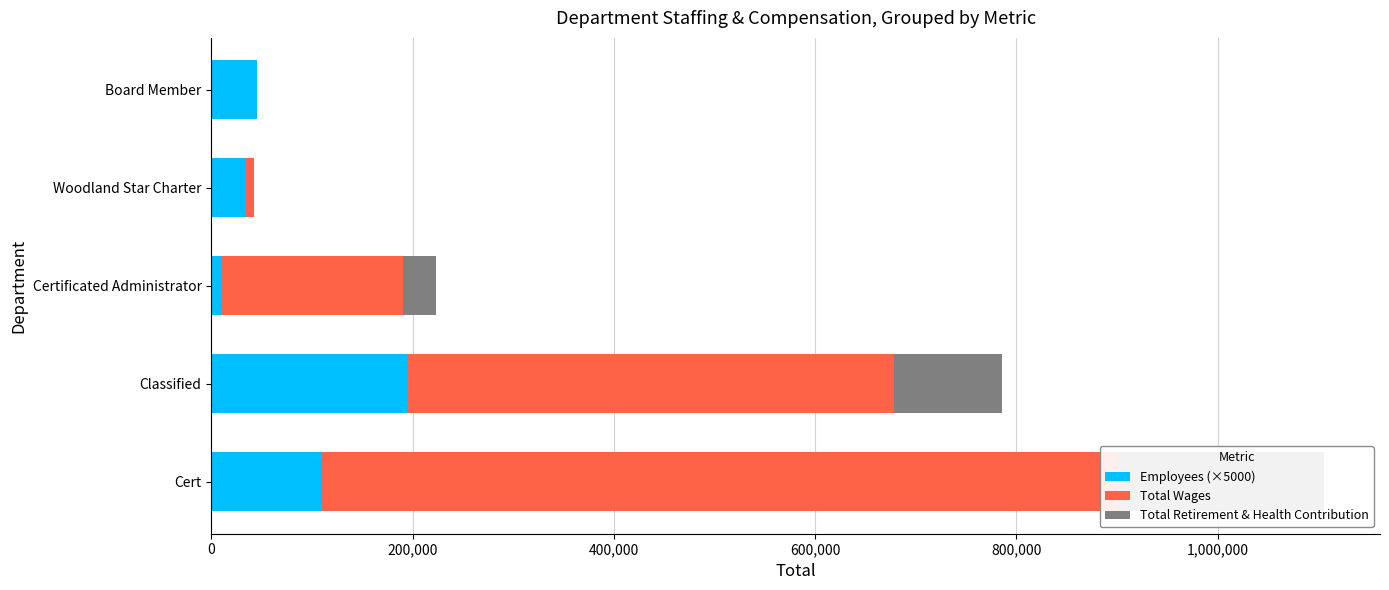

How many distinct data groups are displayed?

3